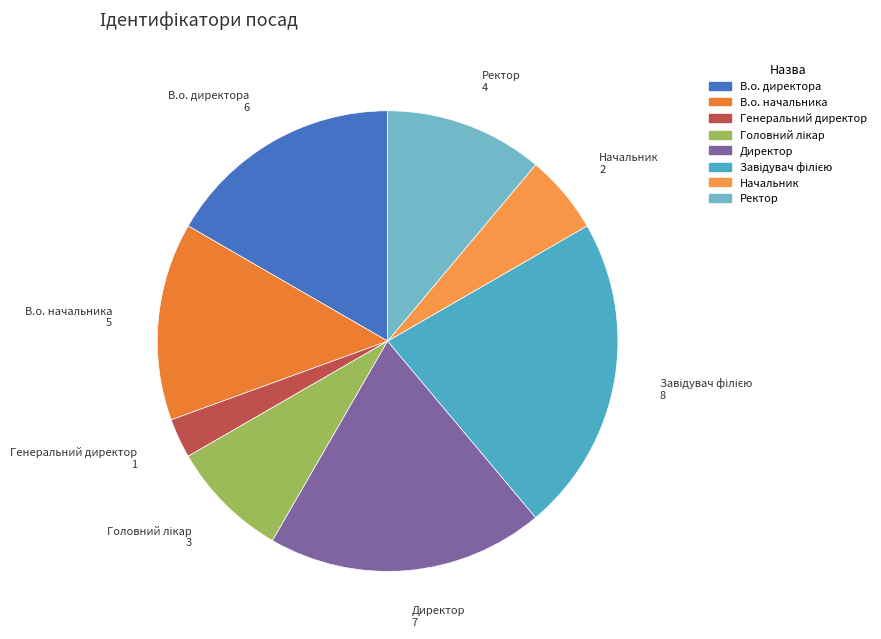

Between Генеральний директор and В.о. начальника, which is larger?

В.о. начальника